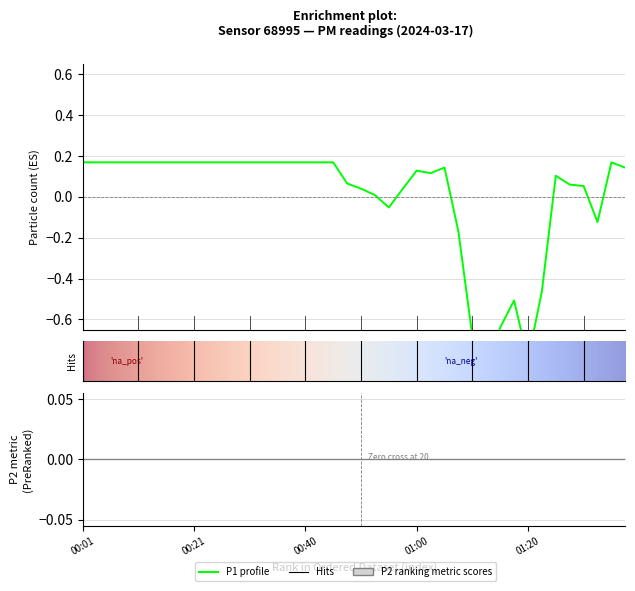

Where is the data nearest to the value 0?

00:53